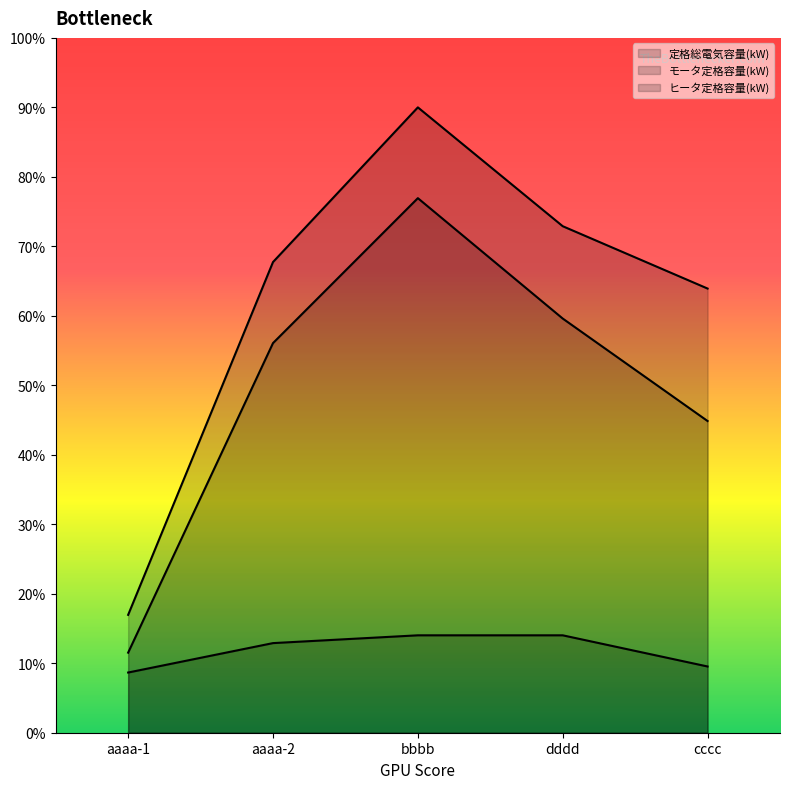

What is the sum of the ヒータ定格容量(kW) values at dddd and aaaa-2?

115.7